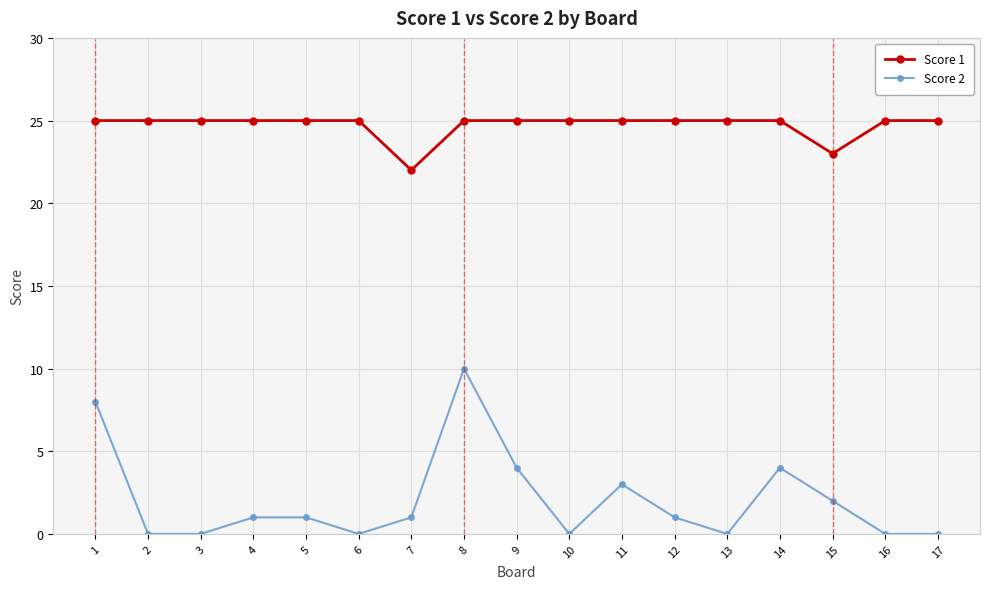

Rank the series by their average value, from highest to lowest.

Score 1, Score 2